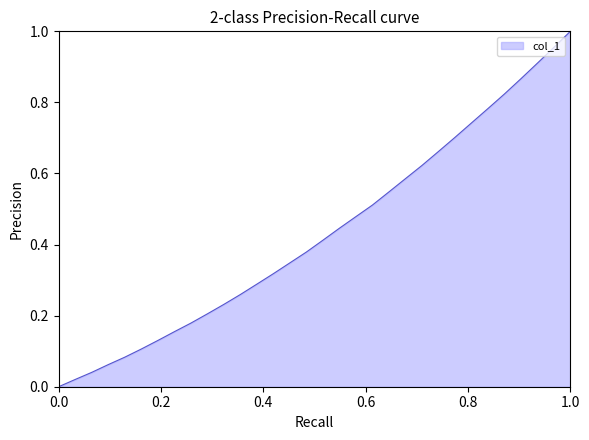

Reading left to right, what are all the values shown in this chart?

0.0	0.0	0.0	0.1	0.1	0.1	0.1	0.2	0.2	0.2	0.2	0.3	0.3	0.3	0.3	0.4	0.4	0.4	0.5	0.5	0.5	0.6	0.6	0.7	0.7	0.7	0.8	0.8	0.9	0.9	1.0	1.0